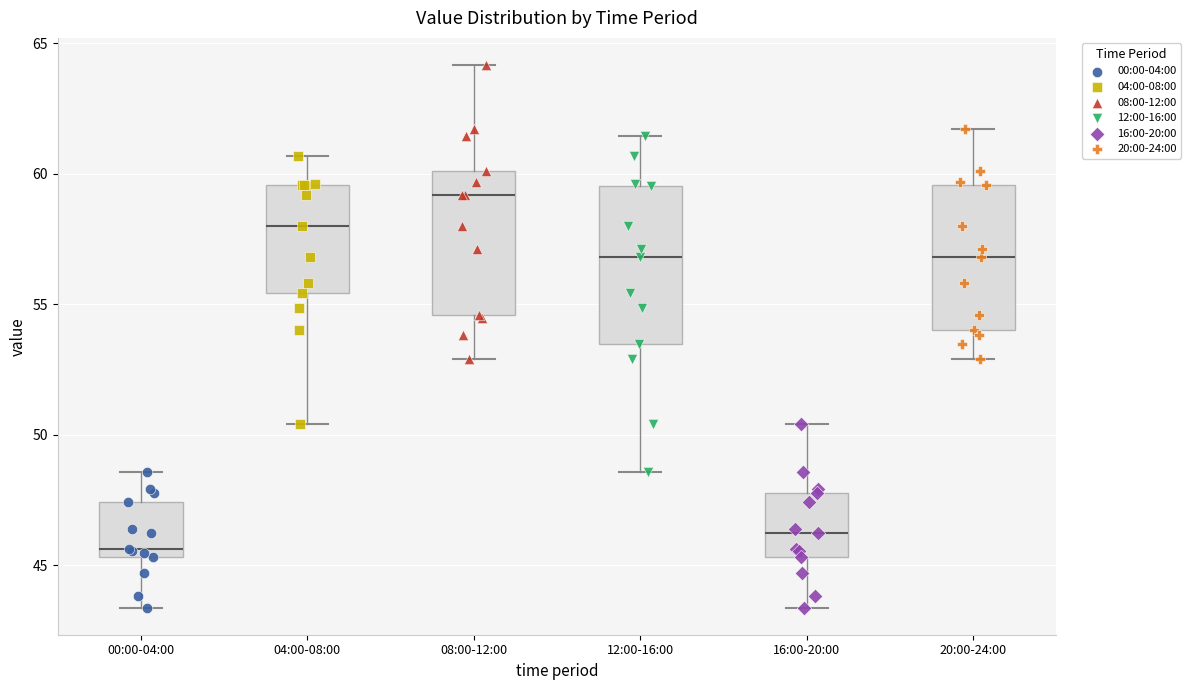

Where is the upper edge of the box for 08:00-12:00 on the y-axis? The values are not printed on the chart, so give them approximately, as read against the axis.

60.0